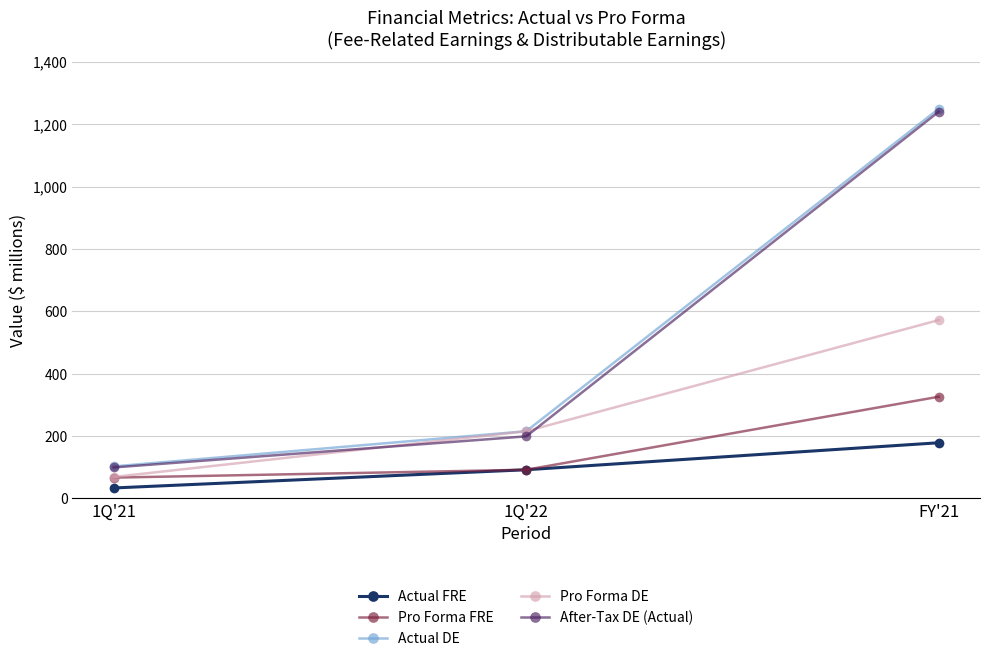

Which category has the lowest value across all series?

1Q'21